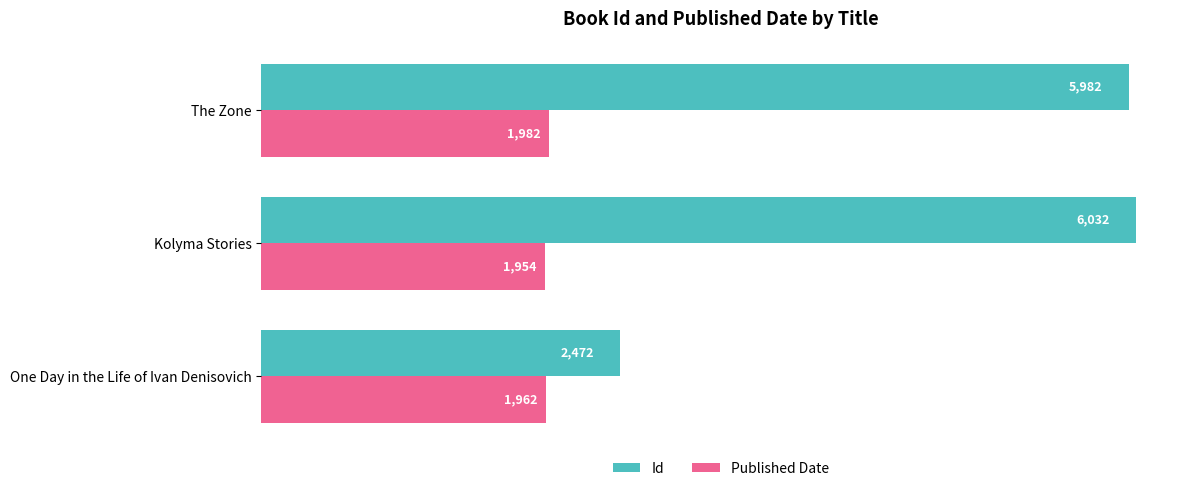

At which category is the sum across all series the highest?

Kolyma Stories